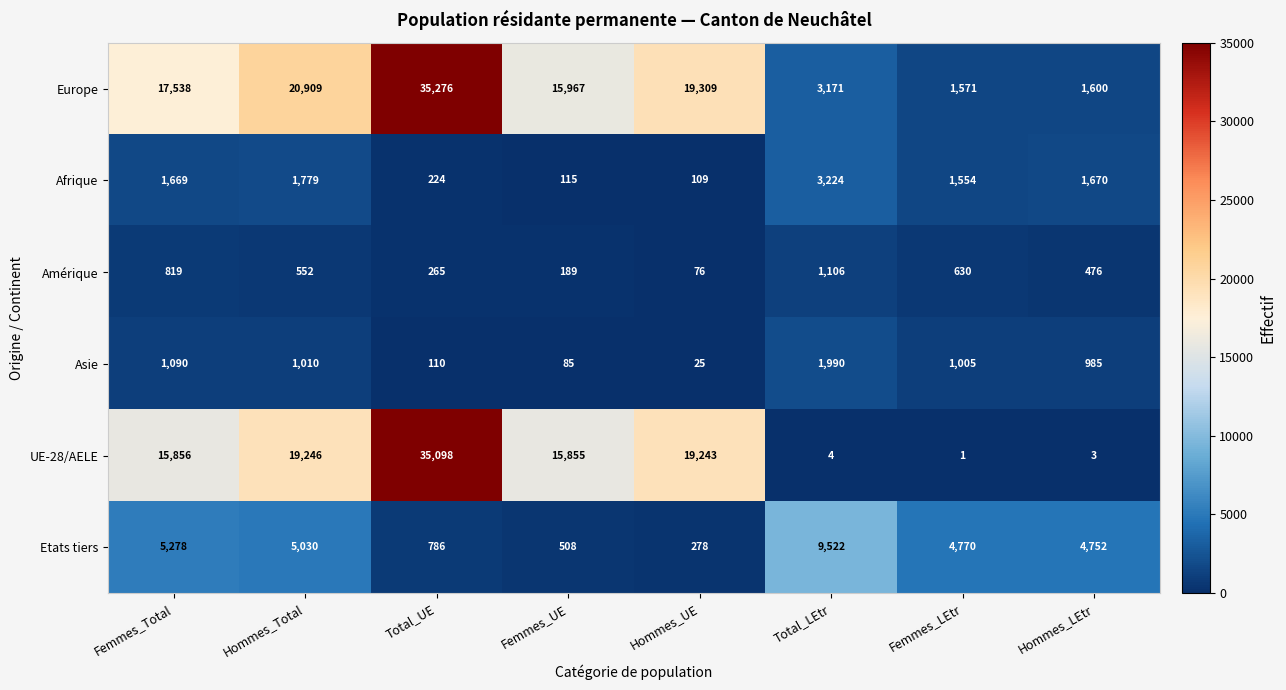

What is the total value across all series at Total_LEtr?

19017